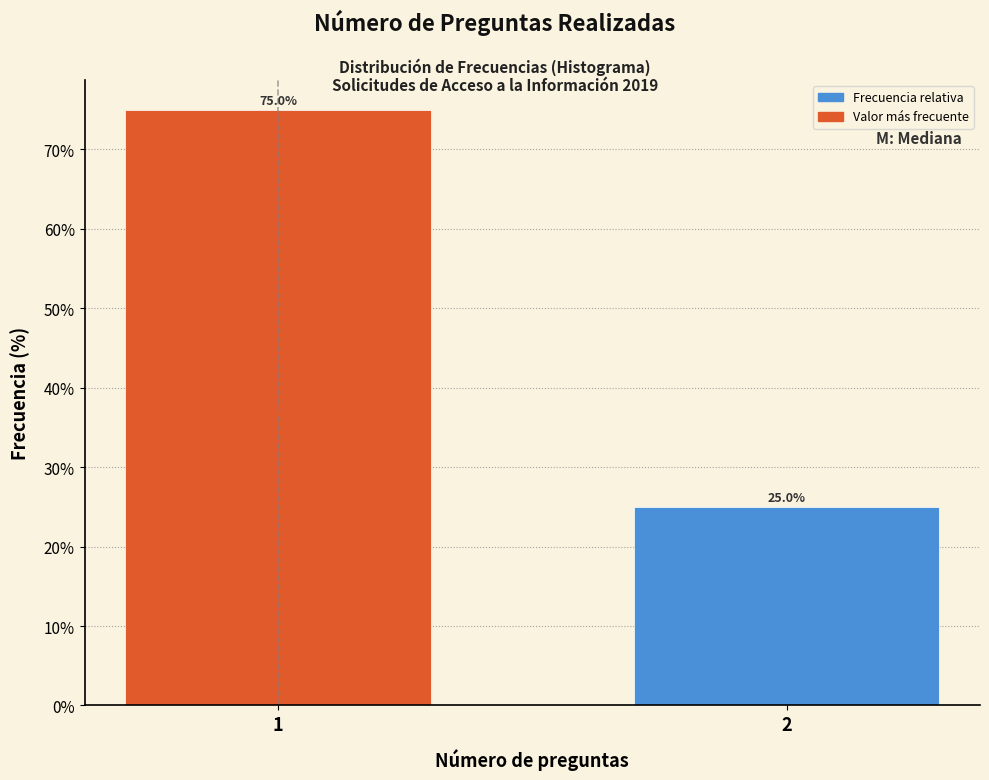

Reading right to left, transcribe all the data shown in this chart.

2=25	1=75